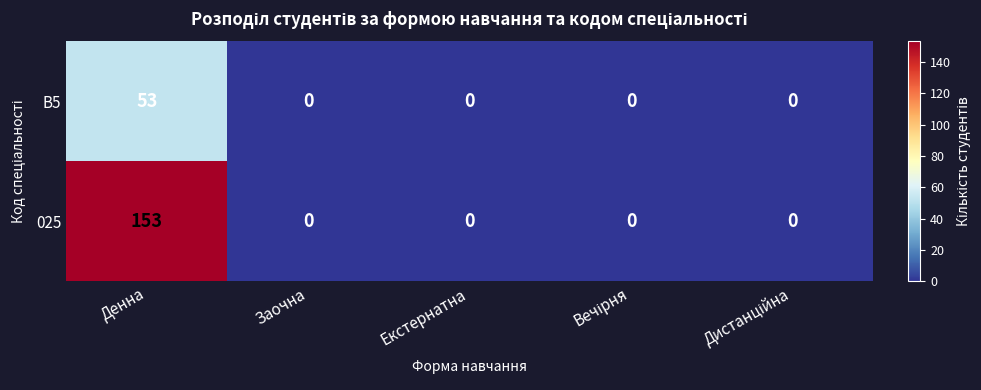

How many values in the 025 series exceed 0?

1